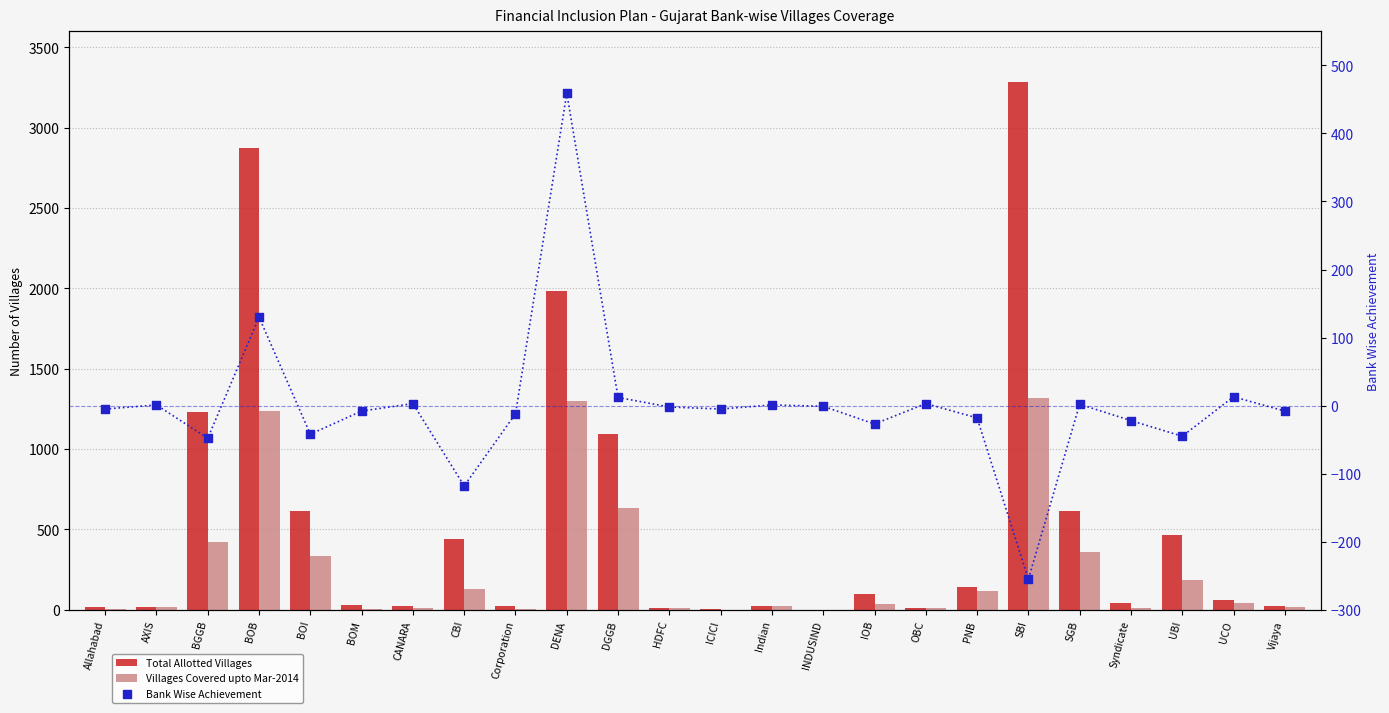

At which category is the sum across all series the highest?

SBI